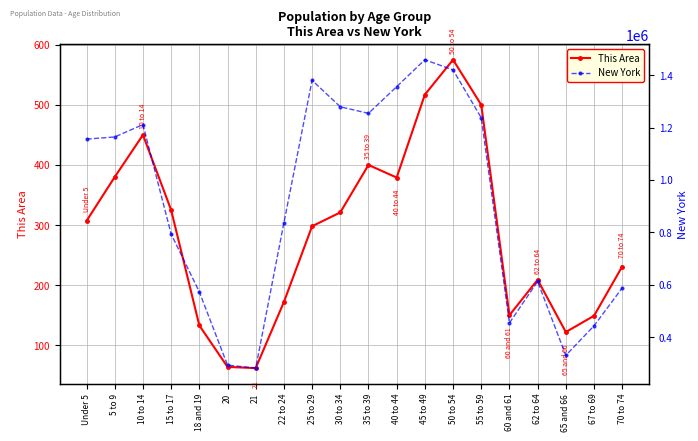

How many lines are shown in the chart?

2